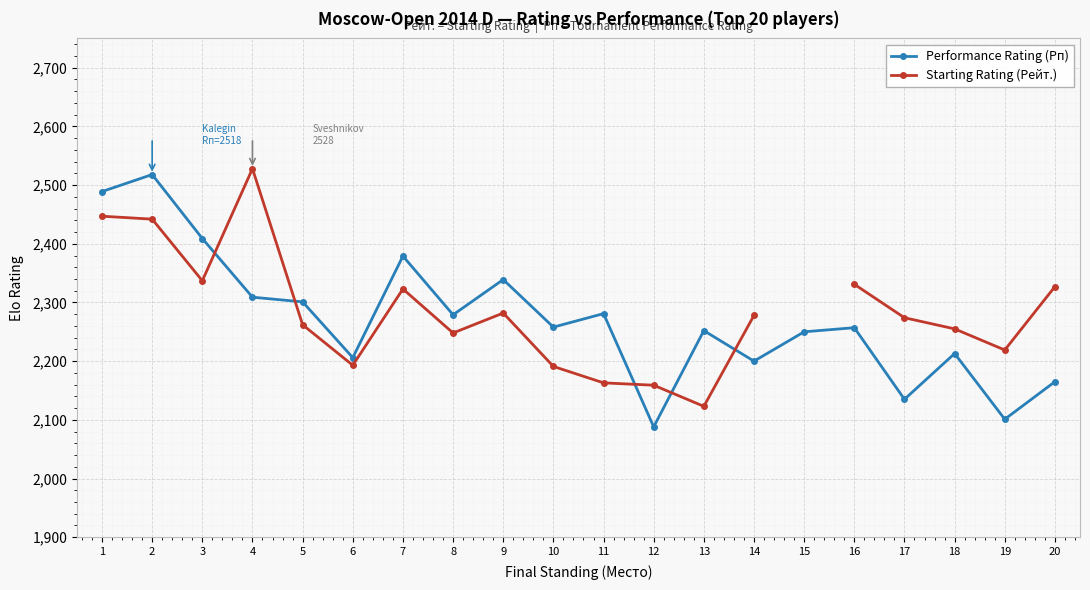

Which series has the largest range (max minus min)?

Performance Rating (Рп)